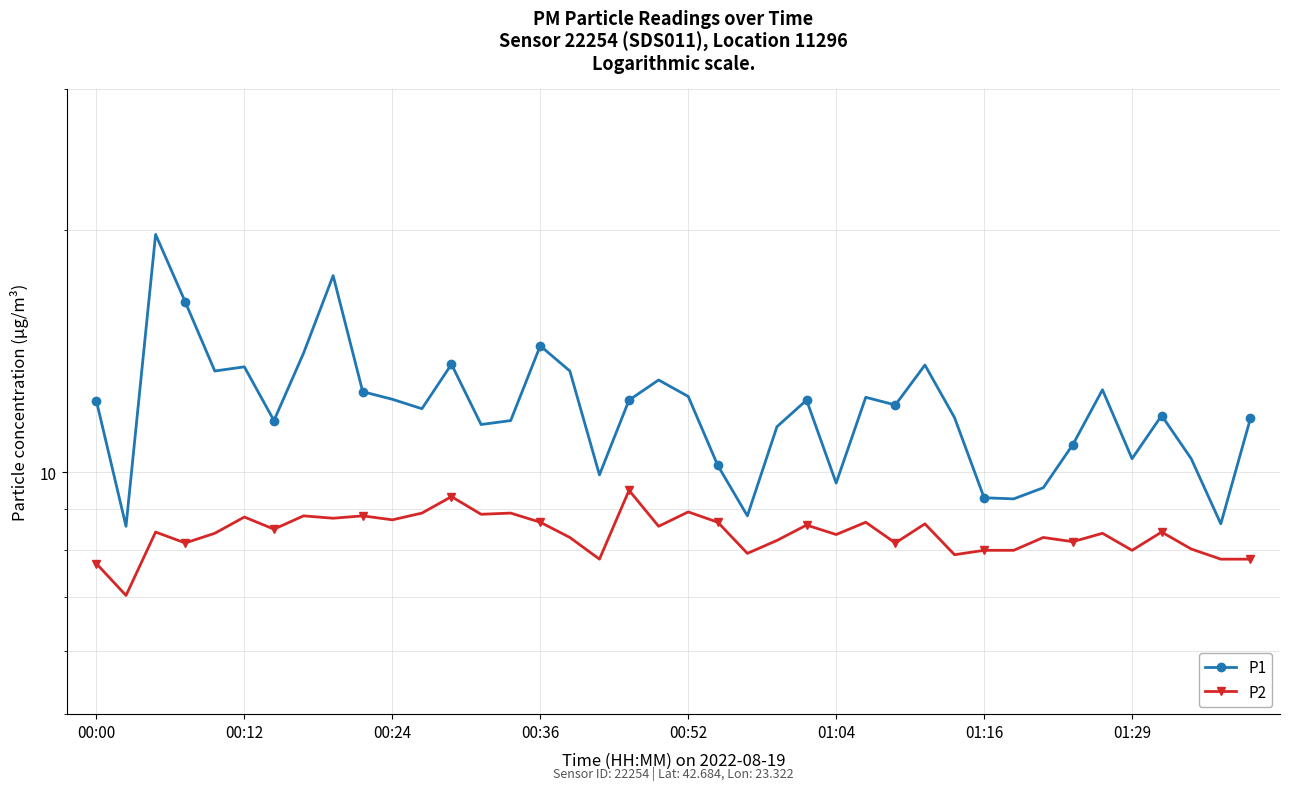

What is the sum of all P1 values?

482.9